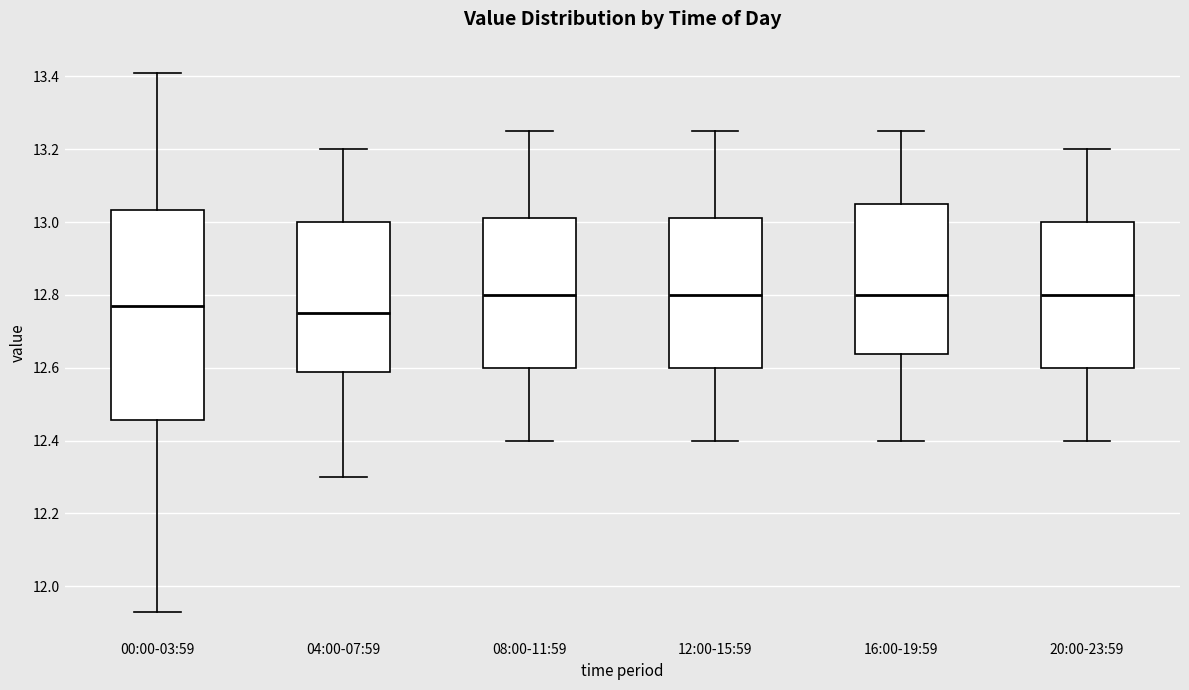

Reading left to right, read every box against the y-axis: the position of its median line, the range the box covers, and the ends of its whiskers. The values are not printed on the chart, so give them approximately, as read against the axis.

00:00-03:59: median 12.78, box 12.46 to 13.04, whiskers 11.94 to 13.42
04:00-07:59: median 12.76, box 12.58 to 13.00, whiskers 12.30 to 13.20
08:00-11:59: median 12.80, box 12.60 to 13.02, whiskers 12.40 to 13.26
12:00-15:59: median 12.80, box 12.60 to 13.02, whiskers 12.40 to 13.26
16:00-19:59: median 12.80, box 12.64 to 13.06, whiskers 12.40 to 13.26
20:00-23:59: median 12.80, box 12.60 to 13.00, whiskers 12.40 to 13.20